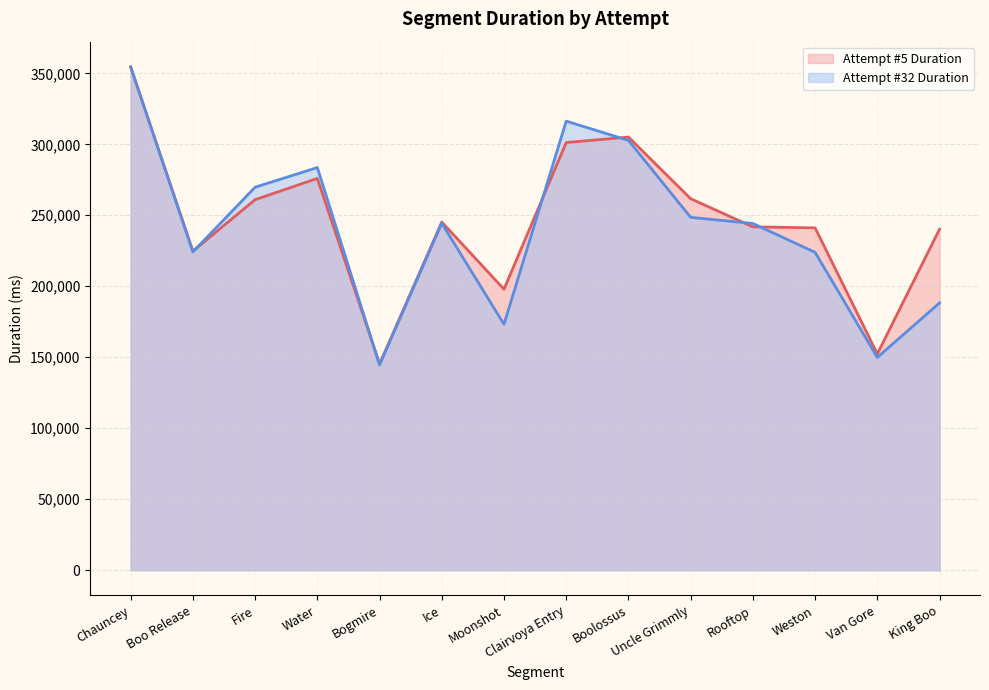

True or false: Attempt #32 Duration (line) and Attempt #5 Duration (line) intersect in this chart.

True